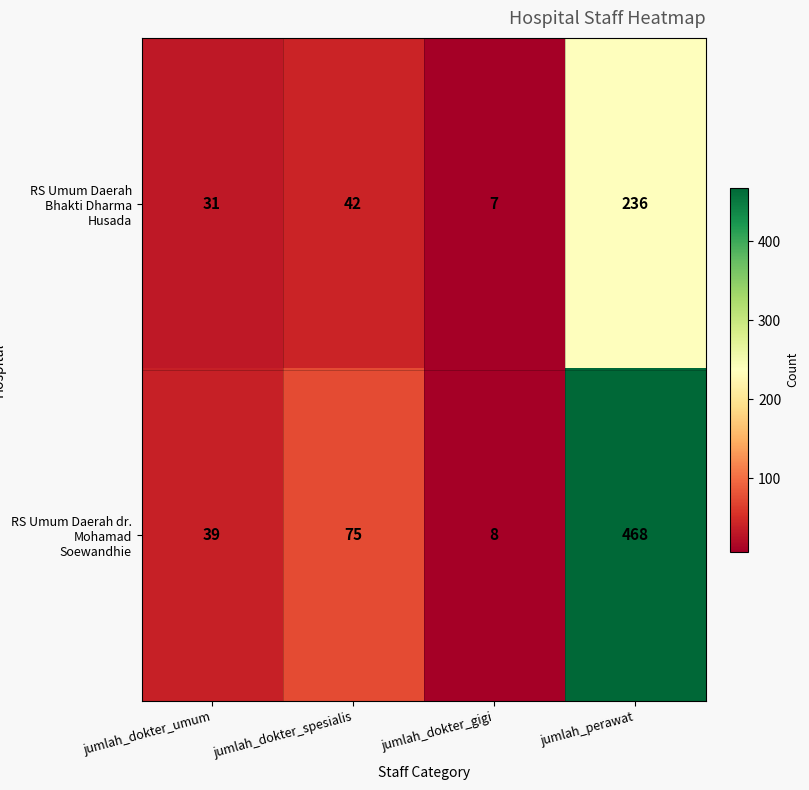

What is the lowest value of the RS Umum Daerah Bhakti Dharma Husada series?

7